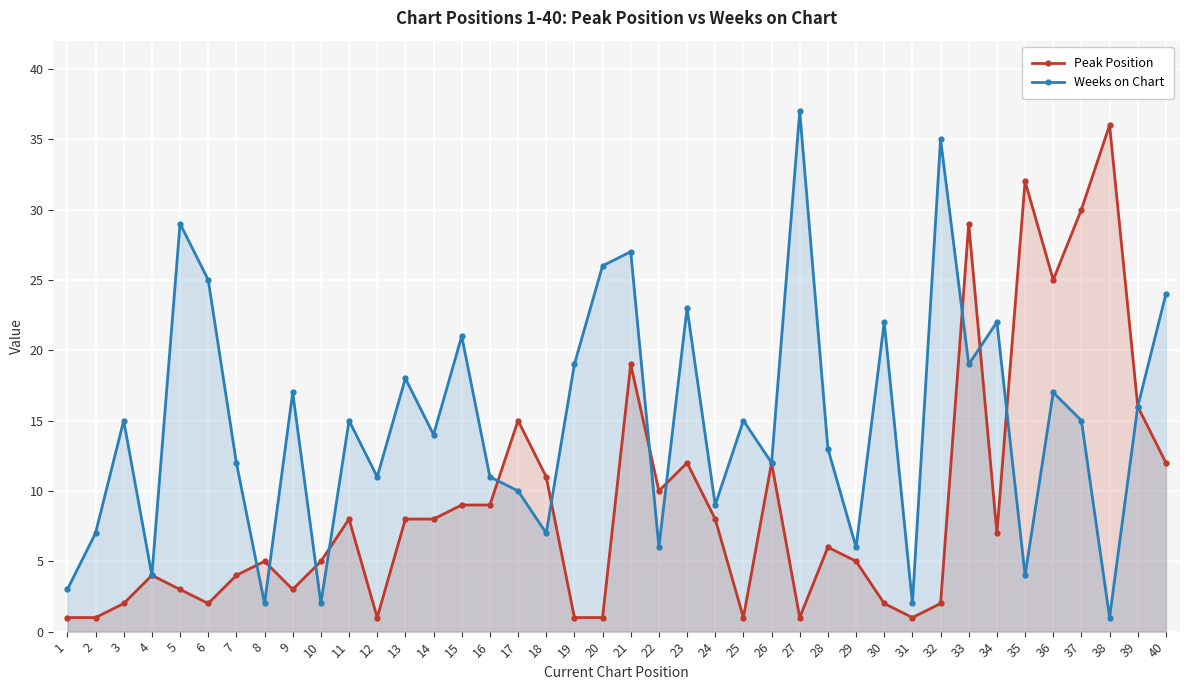

Reading left to right, transcribe all the data shown in this chart.

Peak Position: 1	1	2	4	3	2	4	5	3	5	8	1	8	8	9	9	15	11	1	1	19	10	12	8	1	12	1	6	5	2	1	2	29	7	32	25	30	36	16	12
Weeks on Chart: 3	7	15	4	29	25	12	2	17	2	15	11	18	14	21	11	10	7	19	26	27	6	23	9	15	12	37	13	6	22	2	35	19	22	4	17	15	1	16	24